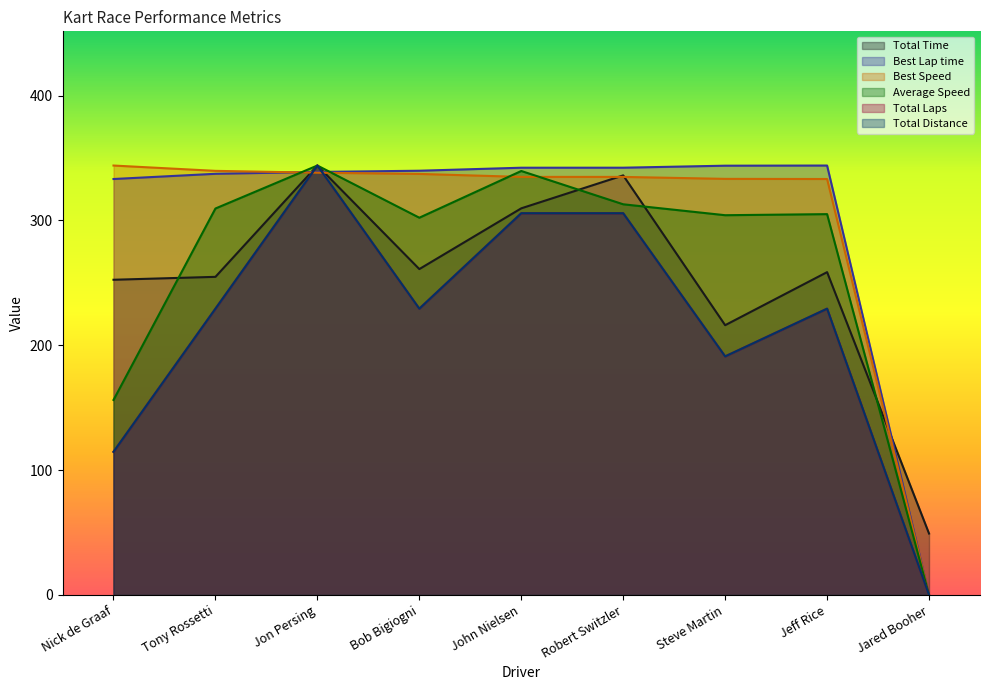

Is it true that Best Lap time equals -160.8 at Jared Booher?

False